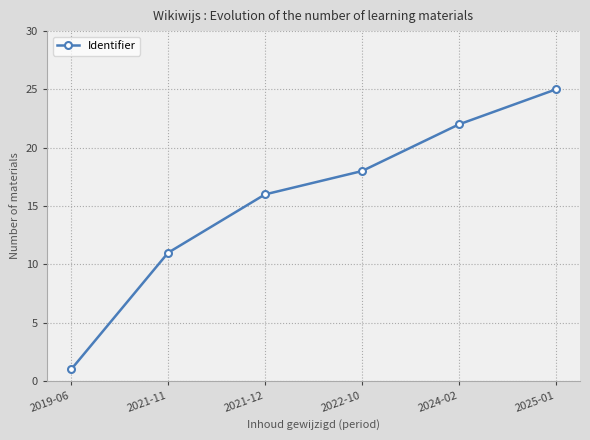

What is the label of the 3rd point from the right?

2022-10